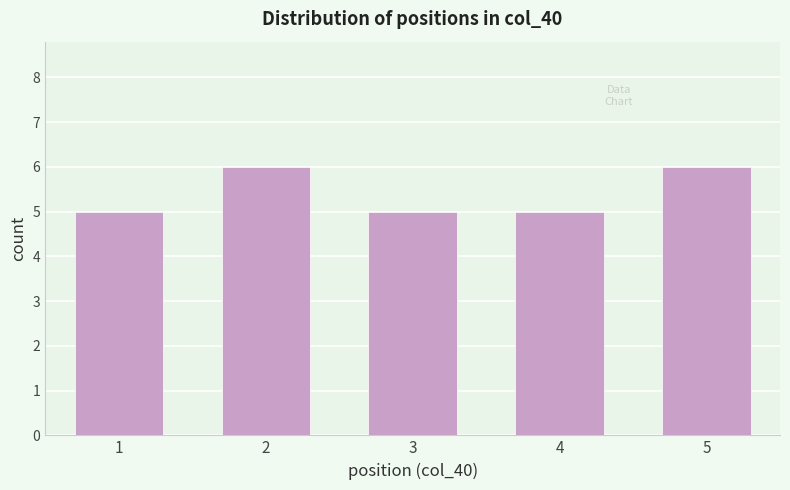

Reading left to right, extract all data points from this chart.

1=5	2=6	3=5	4=5	5=6